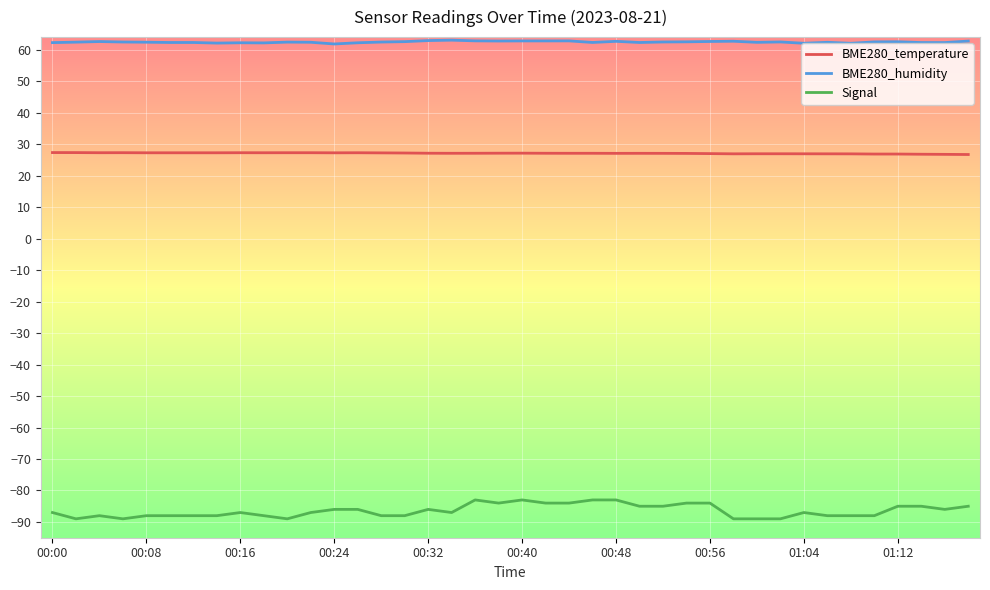

Which series has the widest spread of values?

Signal